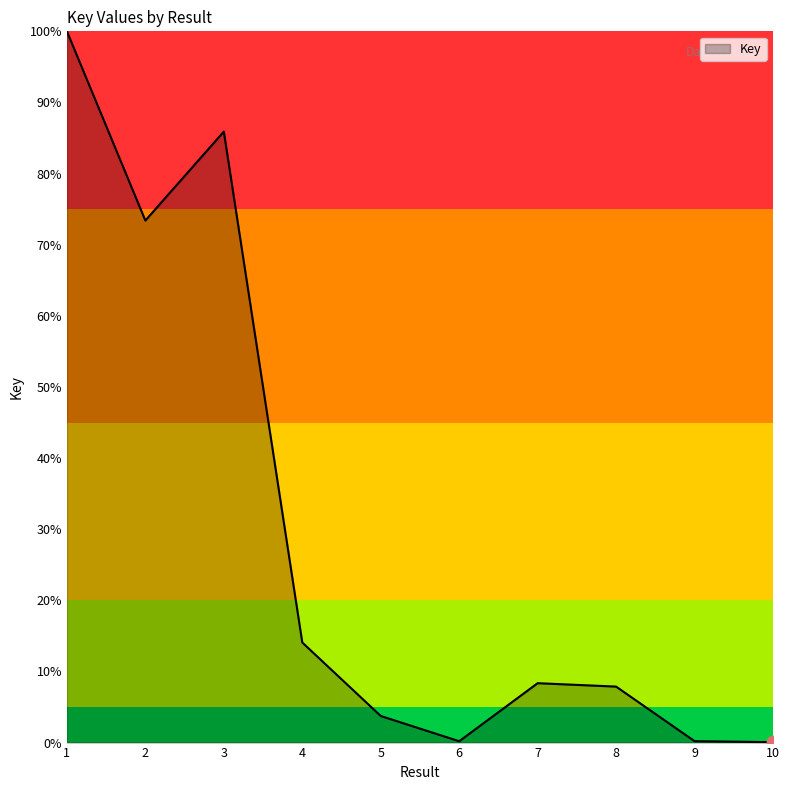

What is the change in value from 1 to 2?

-26.6